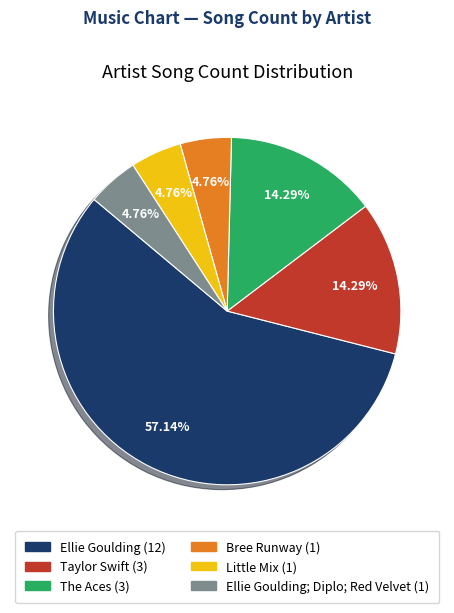

Which slice is the largest?

Ellie Goulding (12)